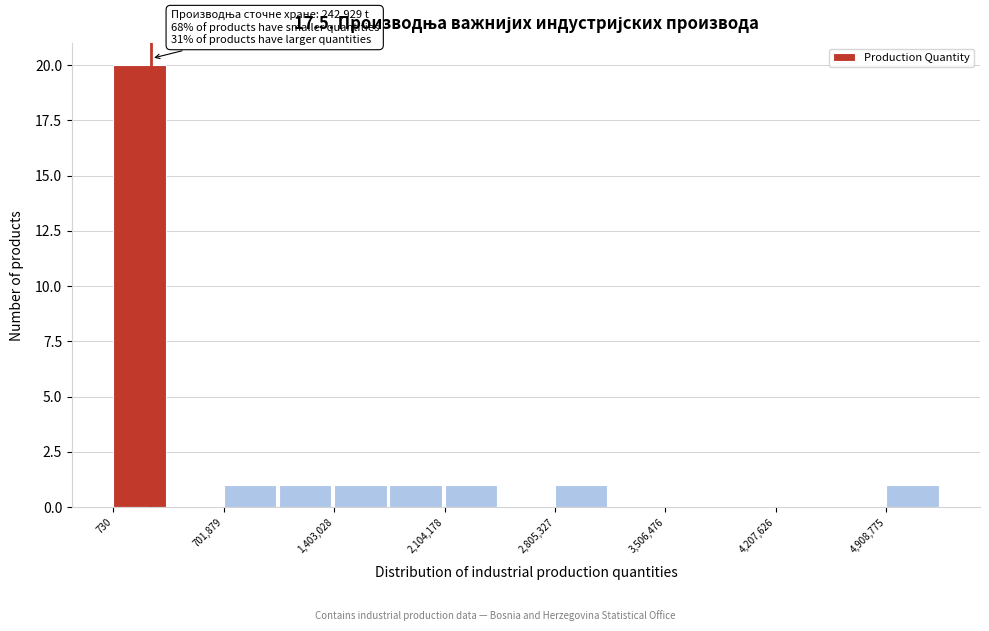

Around what value on the x-axis is the tallest bar? Give the approximate position of its centre, as read against the axis.

200000